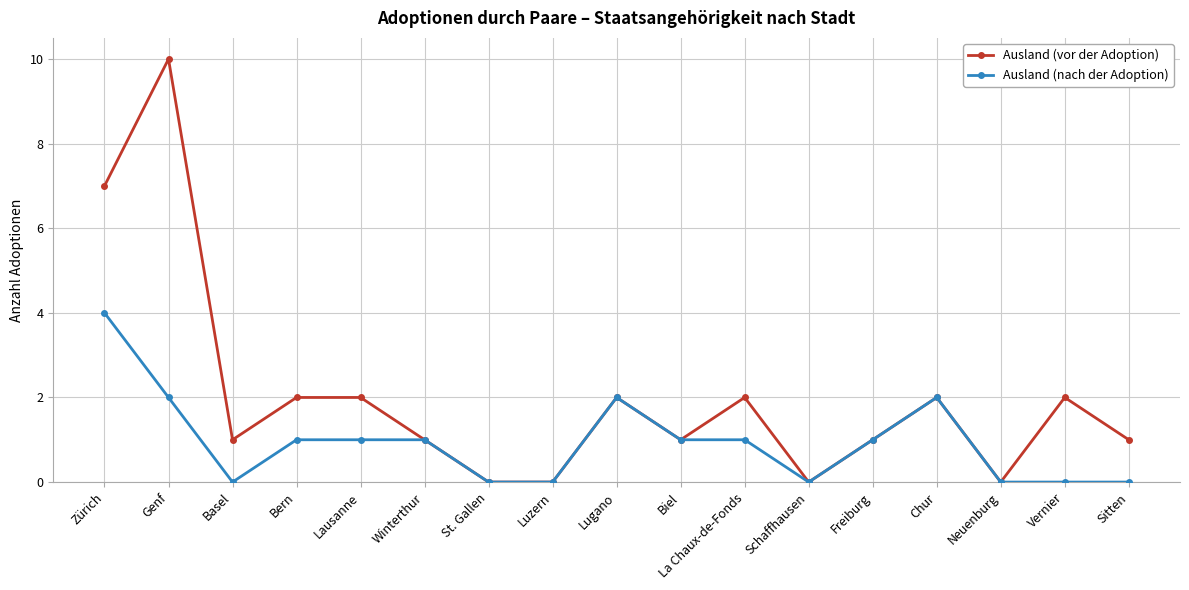

Reading left to right, transcribe all the data shown in this chart.

Ausland (vor der Adoption): 7	10	1	2	2	1	0	0	2	1	2	0	1	2	0	2	1
Ausland (nach der Adoption): 4	2	0	1	1	1	0	0	2	1	1	0	1	2	0	0	0